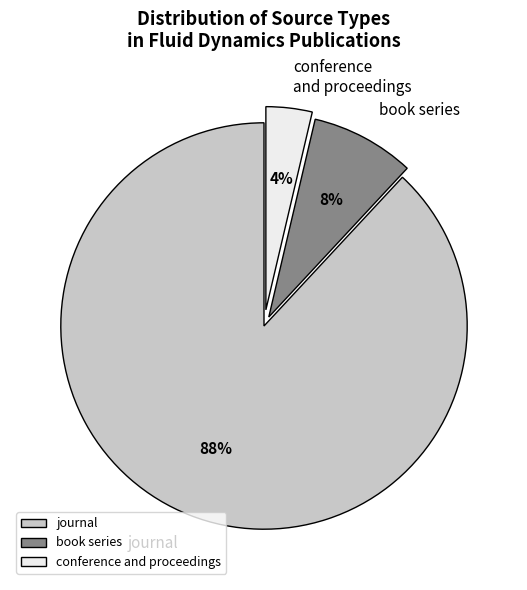

Rank the categories by value from highest to lowest.

journal, book series, conference and proceedings